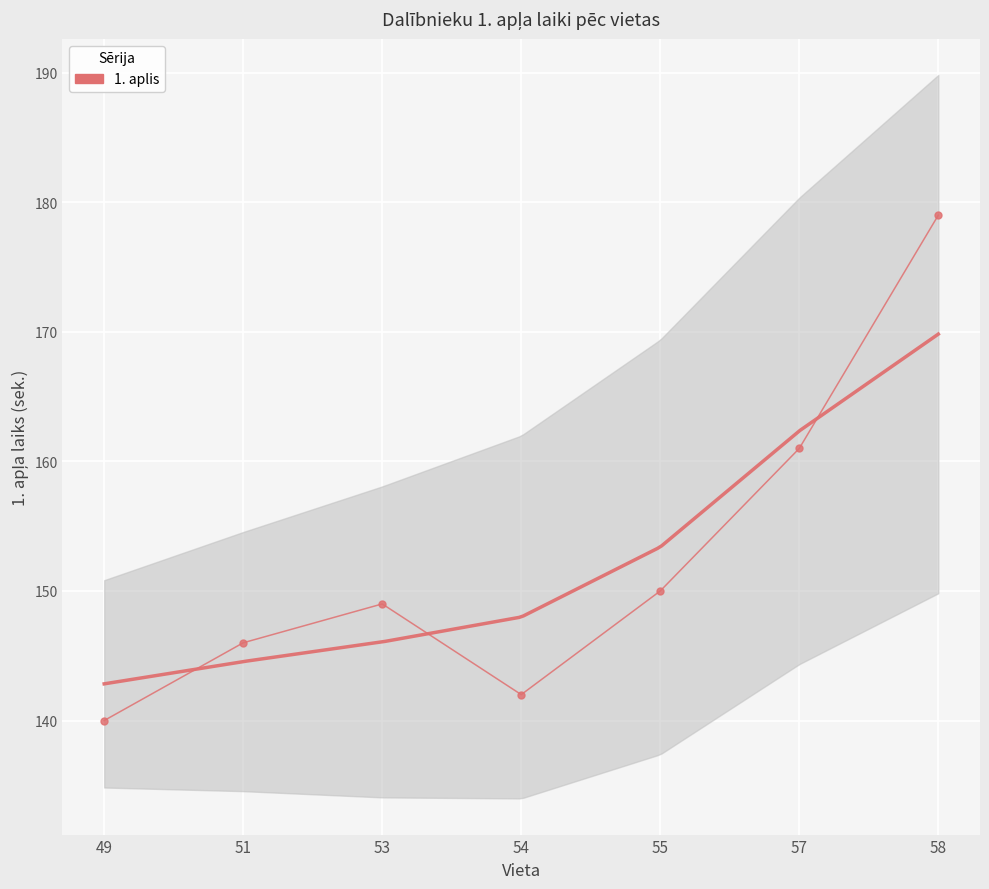

Reading left to right, list all the values displayed in this chart.

49=140	51=146	53=149	54=142	55=150	57=161	58=179